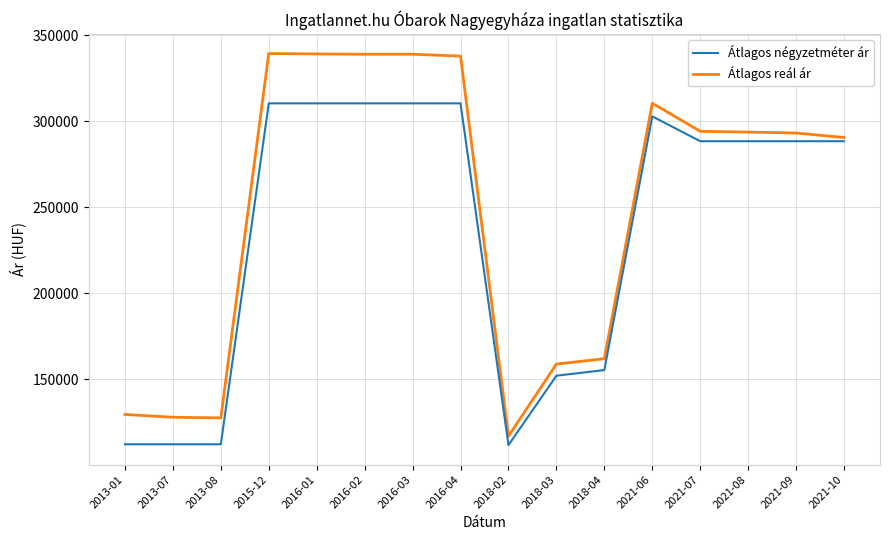

Which series changed the most between 2016-02 and 2018-02?

Átlagos reál ár